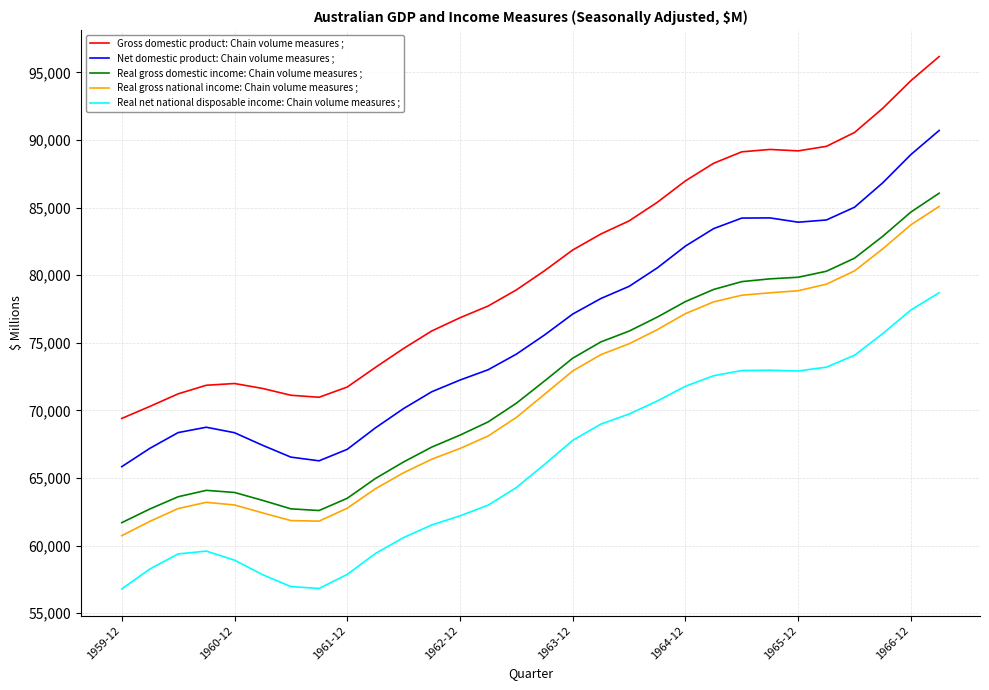

What is the minimum value for Real gross domestic income: Chain volume measures ;?

61695